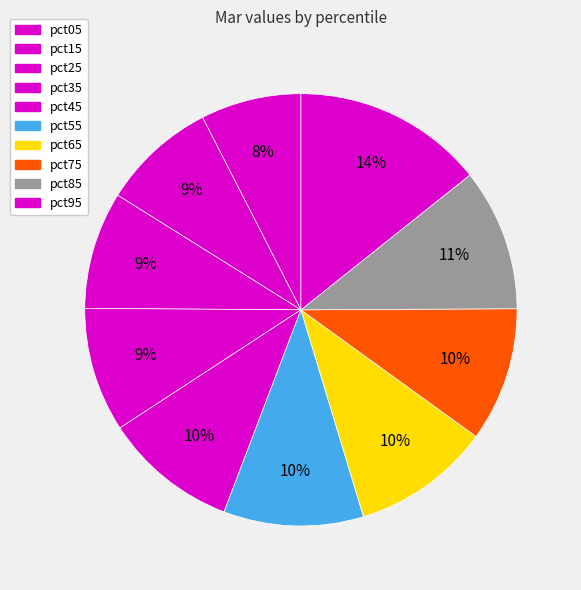

How many segments does this pie chart have?

10